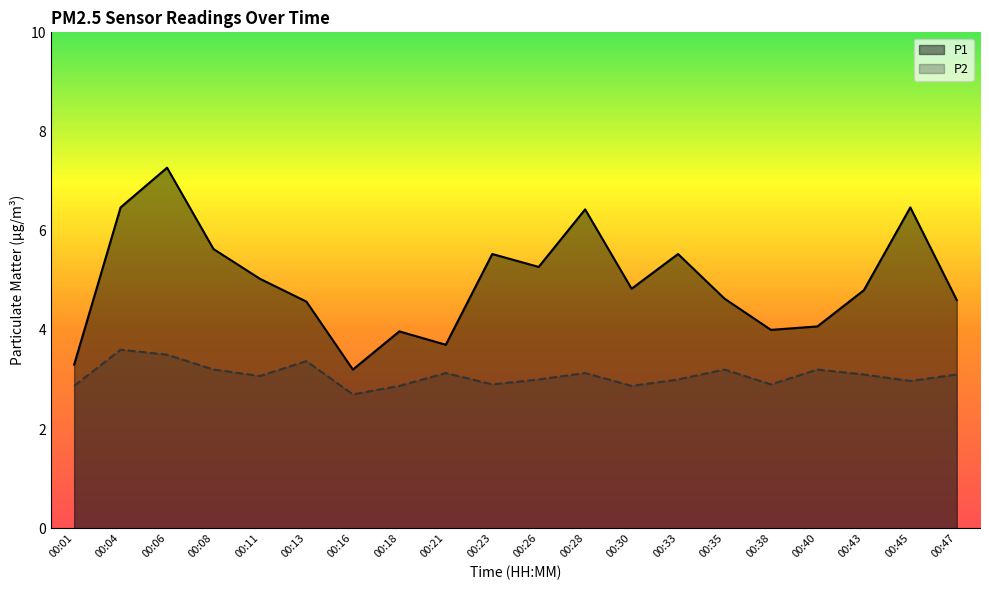

True or false: P1 and P2 cross at least once.

False